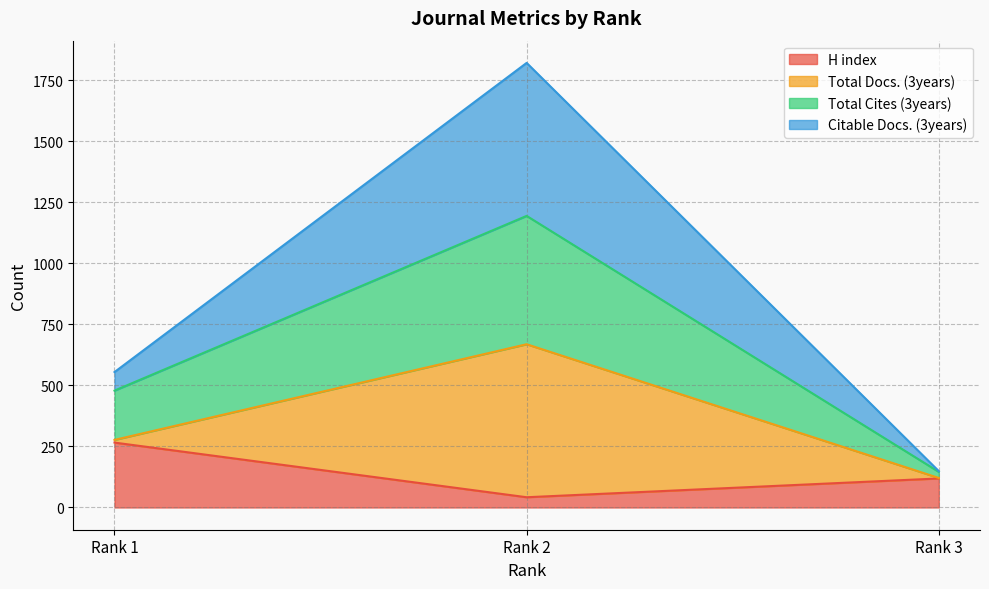

Where does the Citable Docs. (3years) series first go above 555?

Rank 2